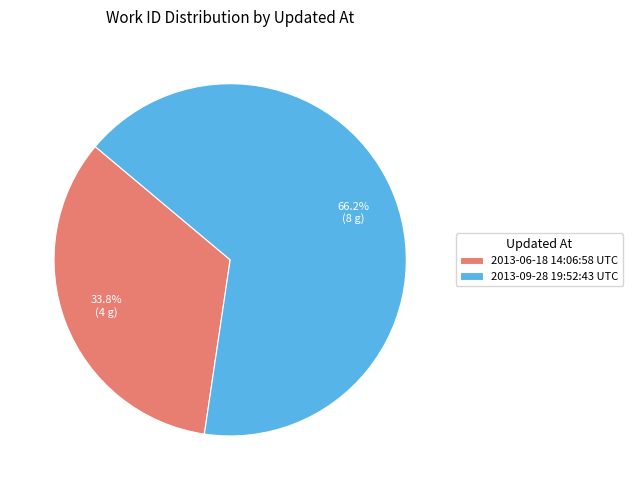

The 2013-09-28 19:52:43 UTC slice represents 66% of the pie. True or false?

True